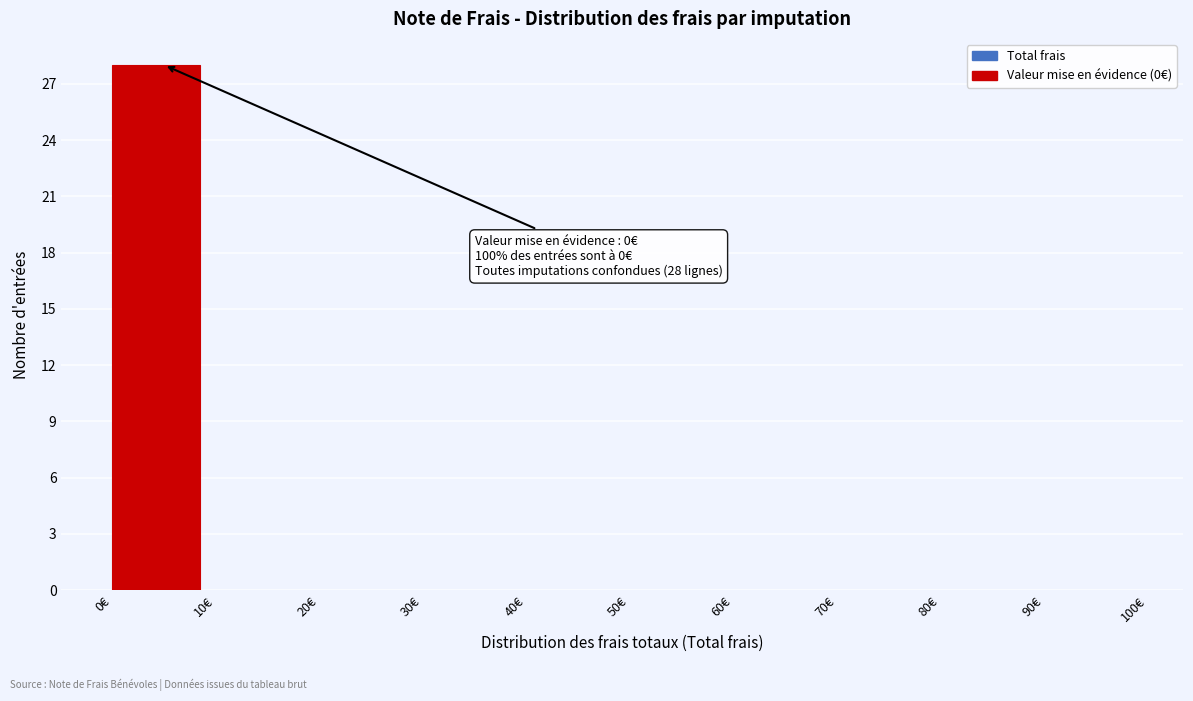

Which range on the x-axis has the tallest bar?

0 to 10